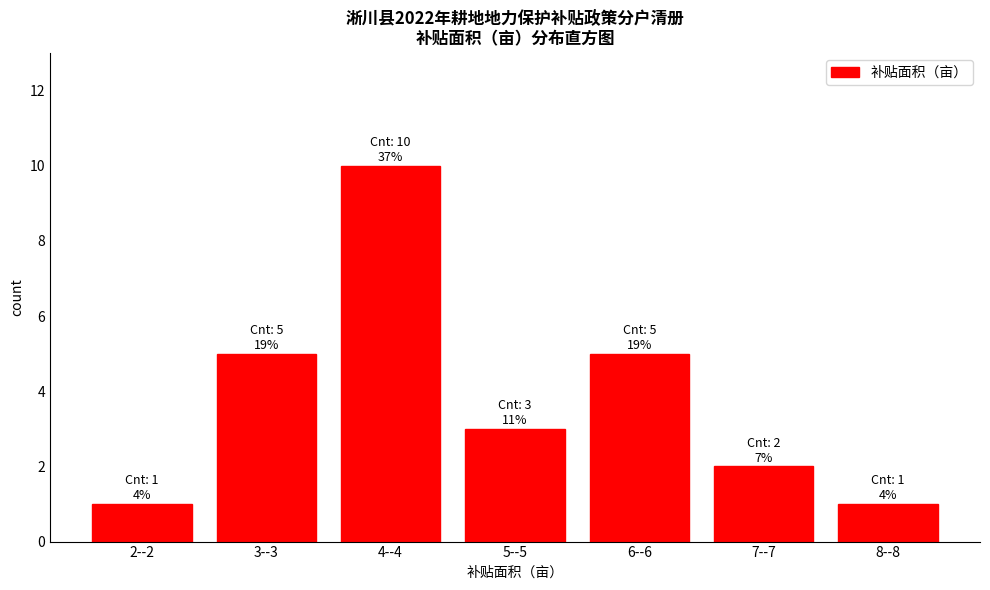

Reading right to left, list all the values displayed in this chart.

8--8=1	7--7=2	6--6=5	5--5=3	4--4=10	3--3=5	2--2=1